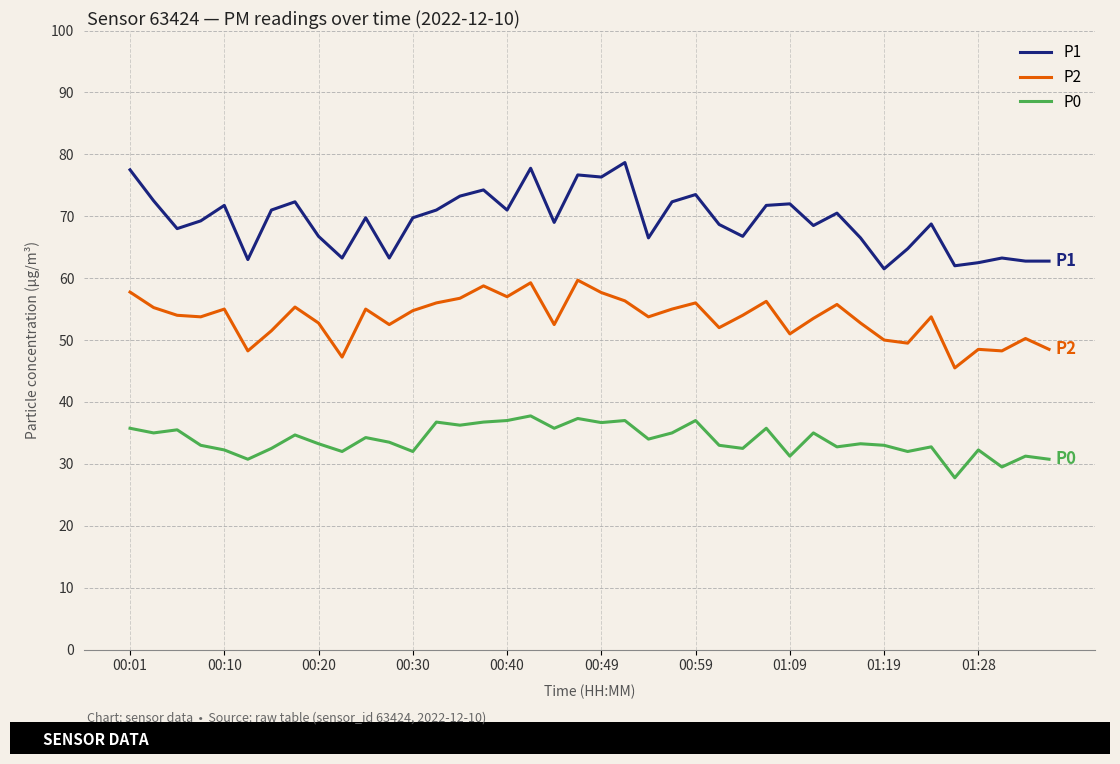

What is the difference between the maximum and minimum values in the P0 series?

10.0